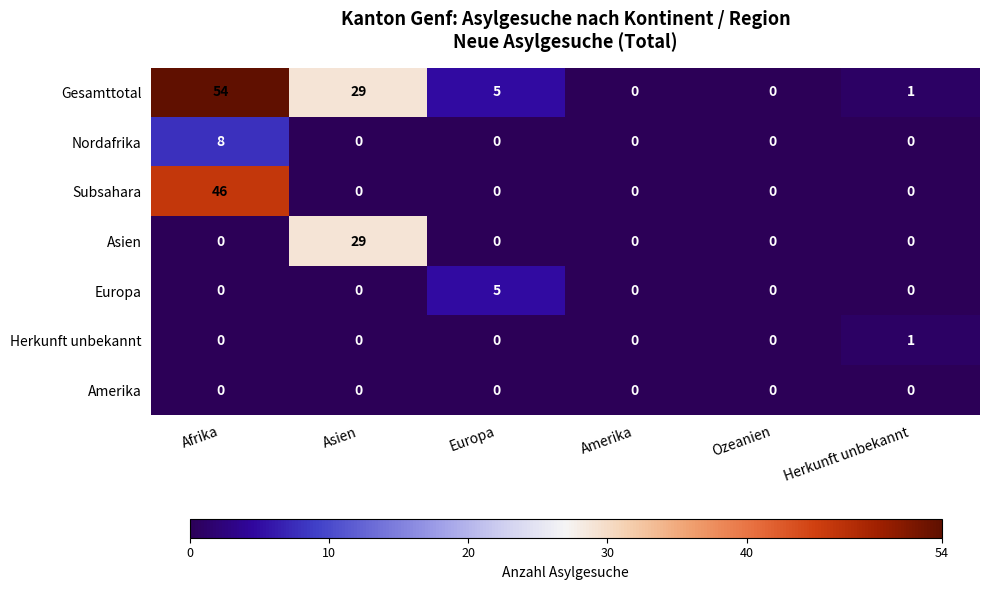

At which category is the sum across all series the highest?

Afrika